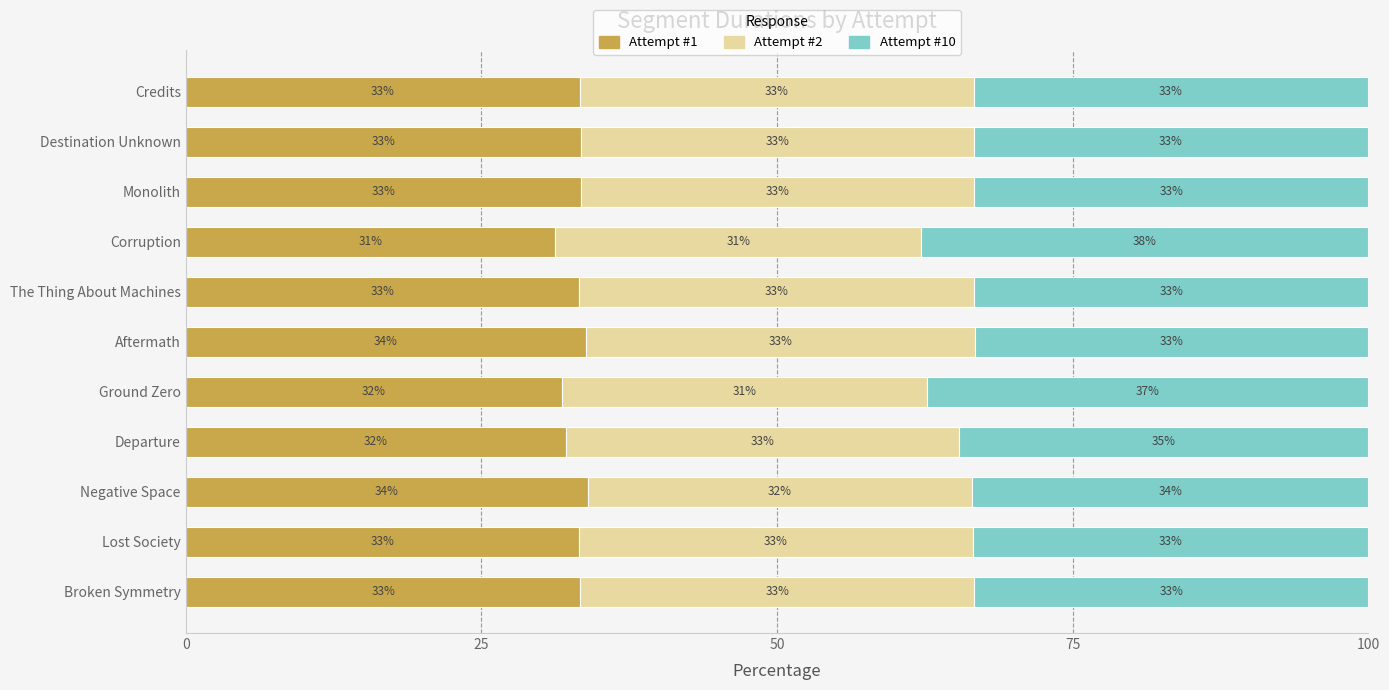

What is the sum of all Attempt #1 values?

363.1